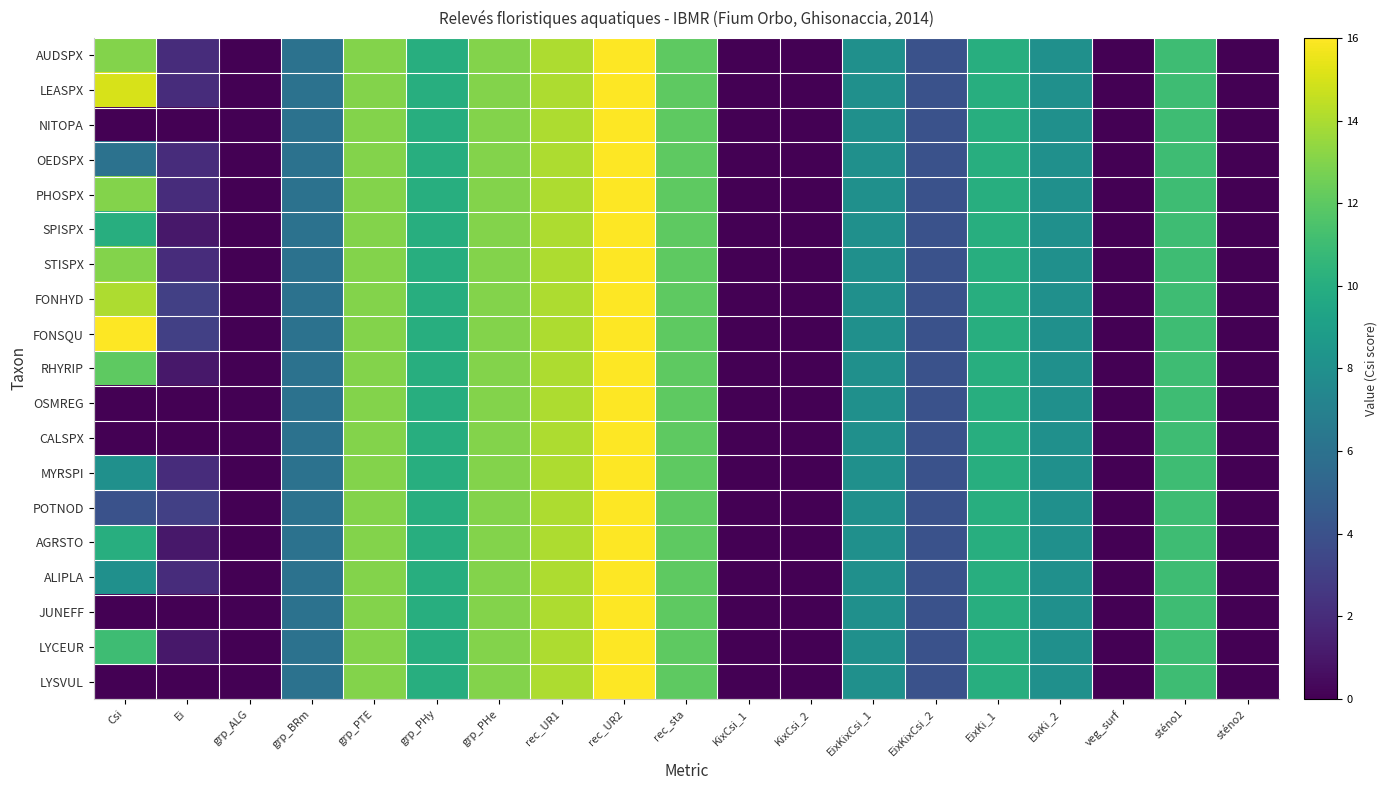

Which series changed the most between grp_ALG and sténo1?

AUDSPX